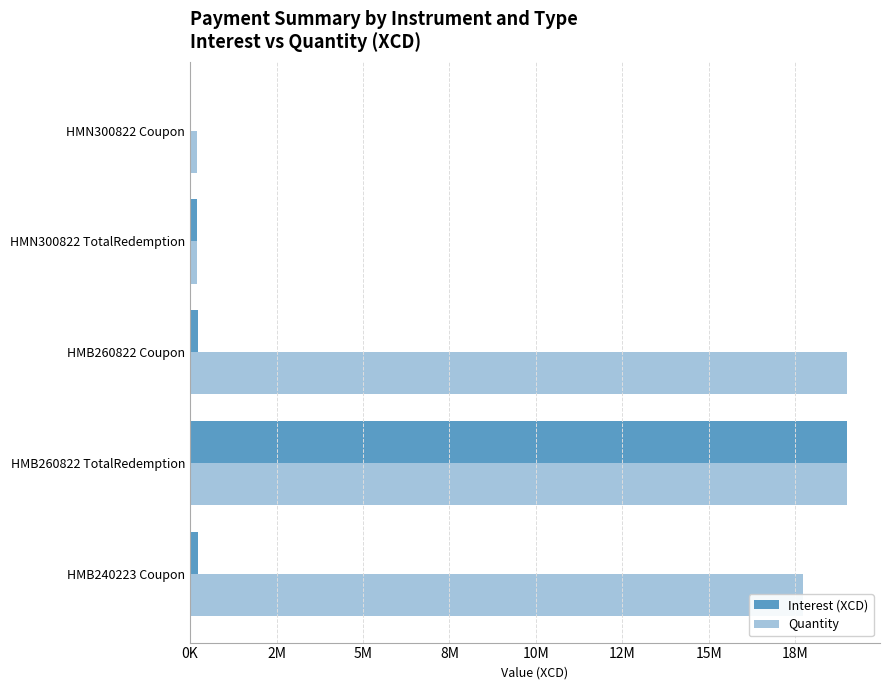

What are all the series names shown in the legend?

Interest (XCD), Quantity